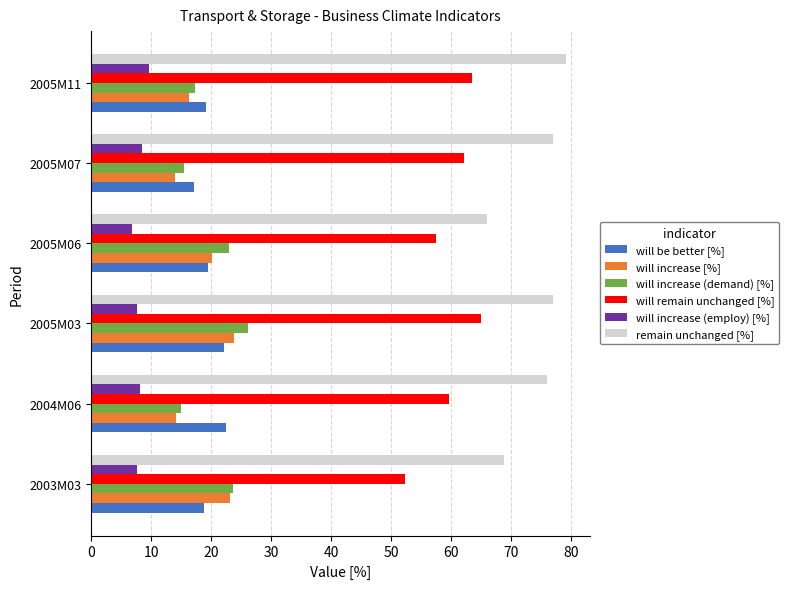

The value of will remain unchanged [%] at 2003M03 is 35.5. True or false?

False